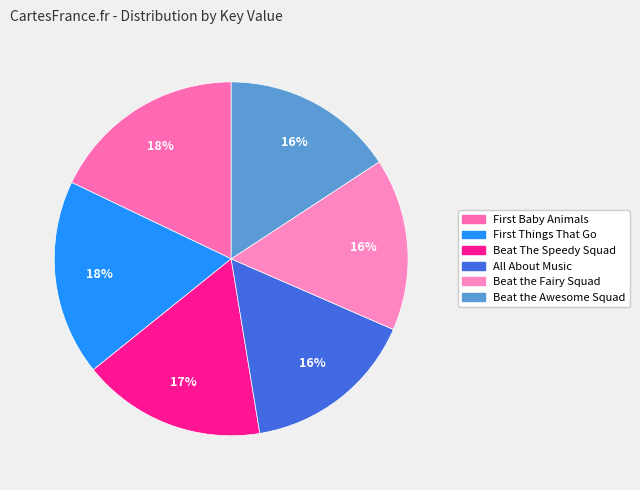

To the nearest percent, what is the average slice percentage?

17%